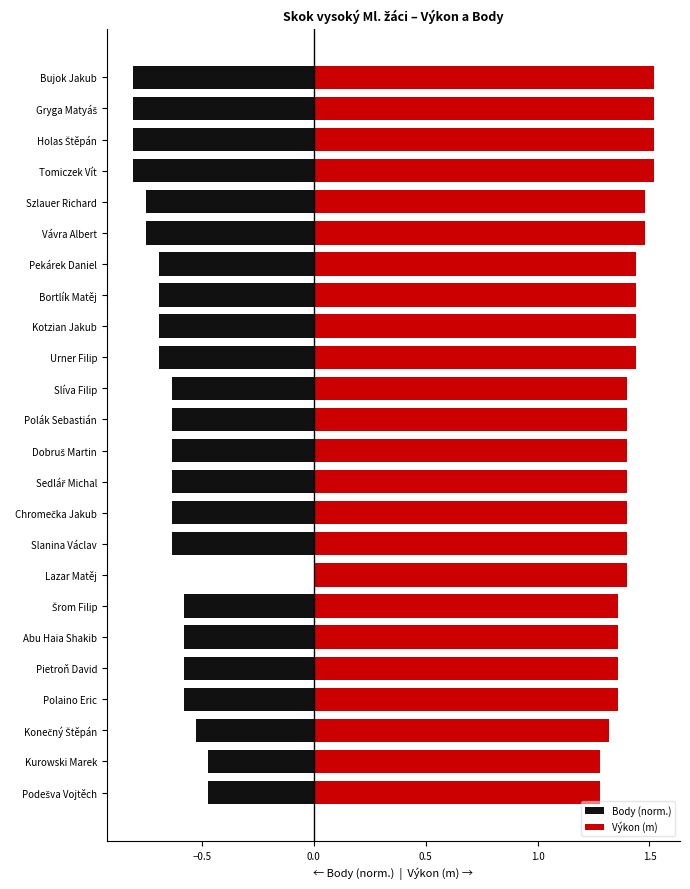

At Abu Haia Shakib, list the series in order from largest to smallest.

Výkon (m), Body (norm.)